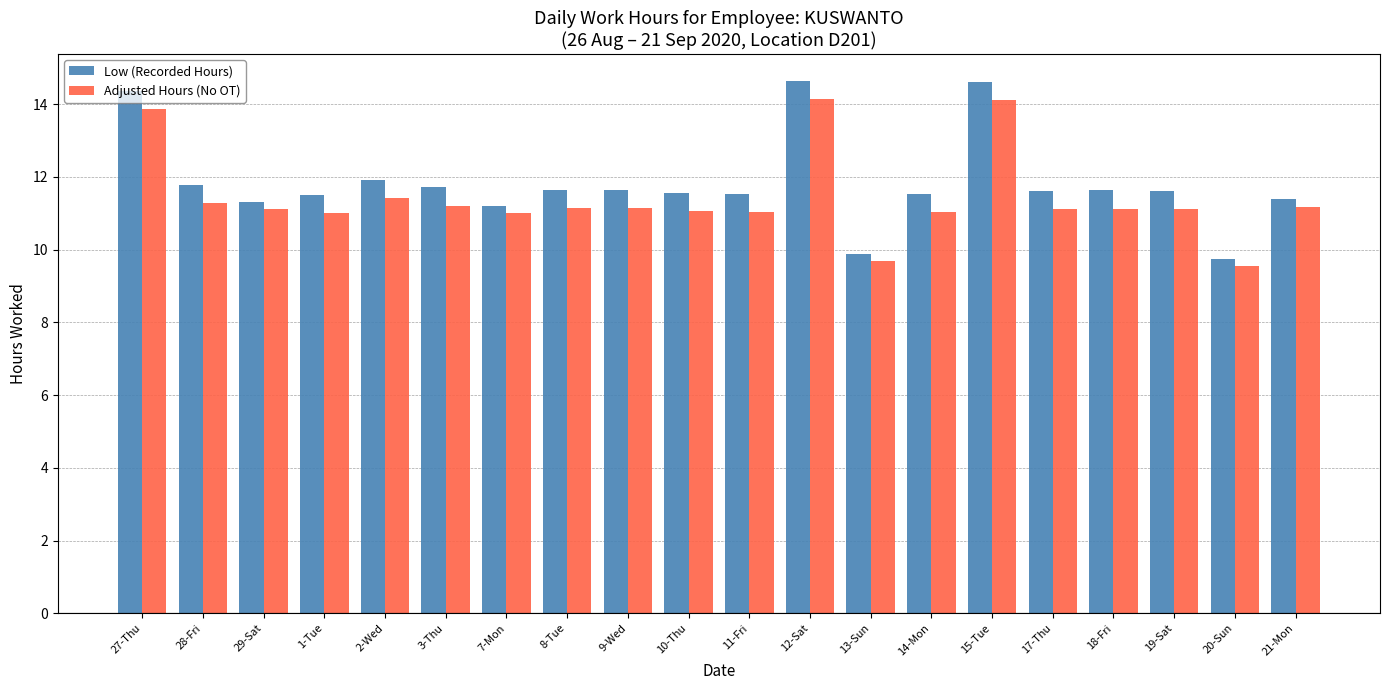

Is the value of Adjusted Hours (No OT) at 12-Sat greater than the value of Low (Recorded Hours) at 7-Mon?

Yes